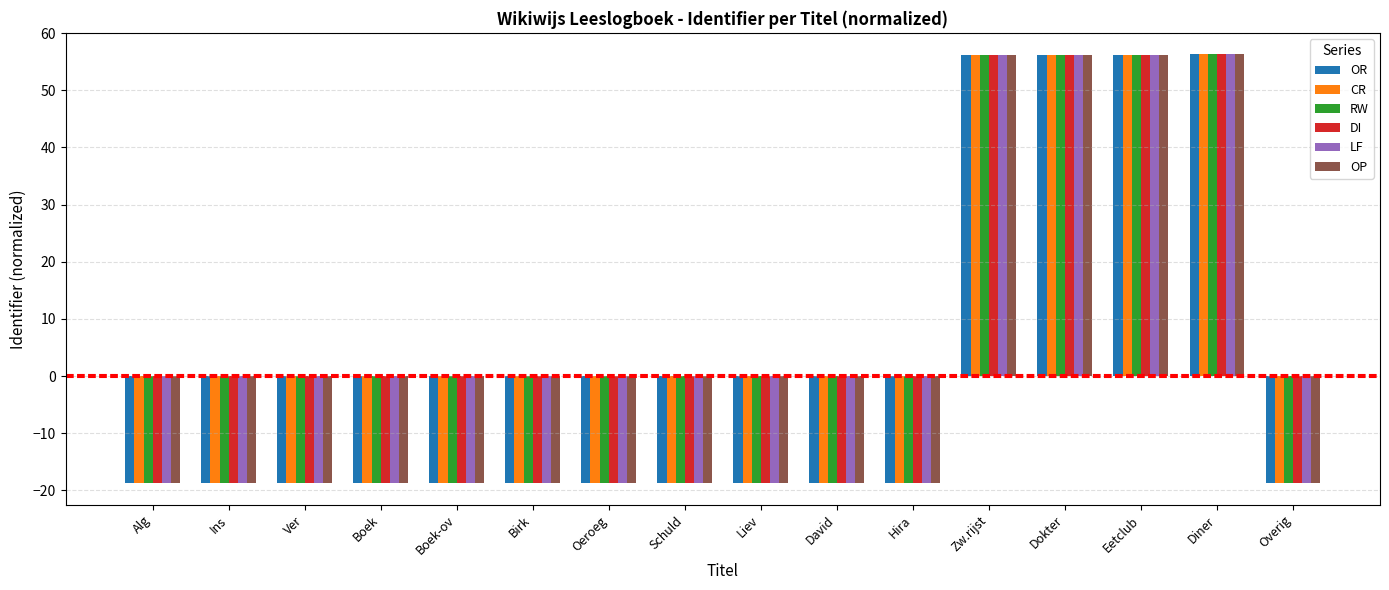

Read the CR value at Schuld.

-18.7